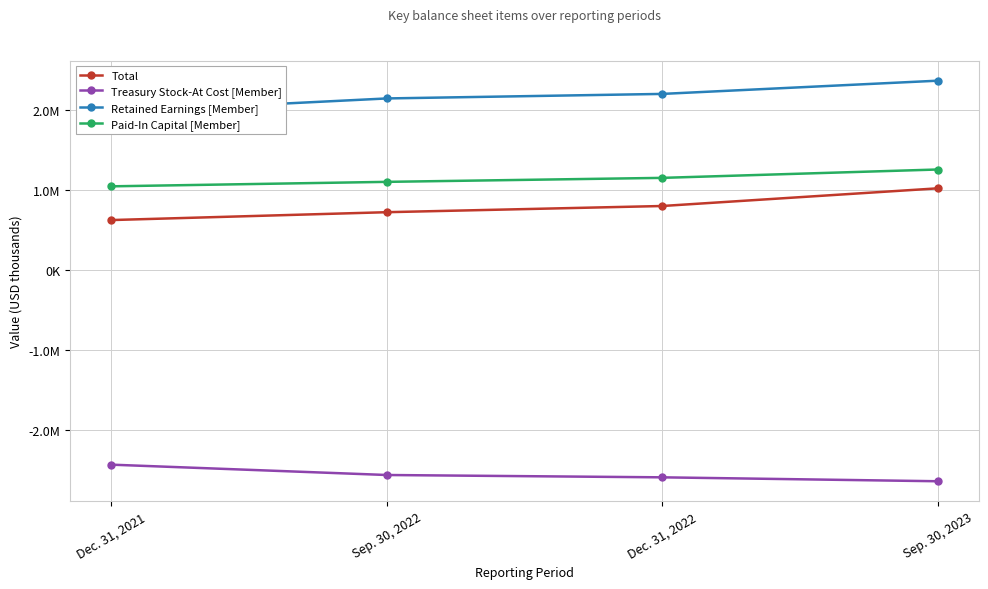

Reading right to left, list all the values displayed in this chart.

Total: Sep. 30, 2023=1019243	Dec. 31, 2022=798715	Sep. 30, 2022=721416	Dec. 31, 2021=623273
Treasury Stock-At Cost [Member]: Sep. 30, 2023=-2637102	Dec. 31, 2022=-2588145	Sep. 30, 2022=-2559141	Dec. 31, 2021=-2430094
Retained Earnings [Member]: Sep. 30, 2023=2362928	Dec. 31, 2022=2197918	Sep. 30, 2022=2141418	Dec. 31, 2021=1970311
Paid-In Capital [Member]: Sep. 30, 2023=1254356	Dec. 31, 2022=1149899	Sep. 30, 2022=1100161	Dec. 31, 2021=1044341